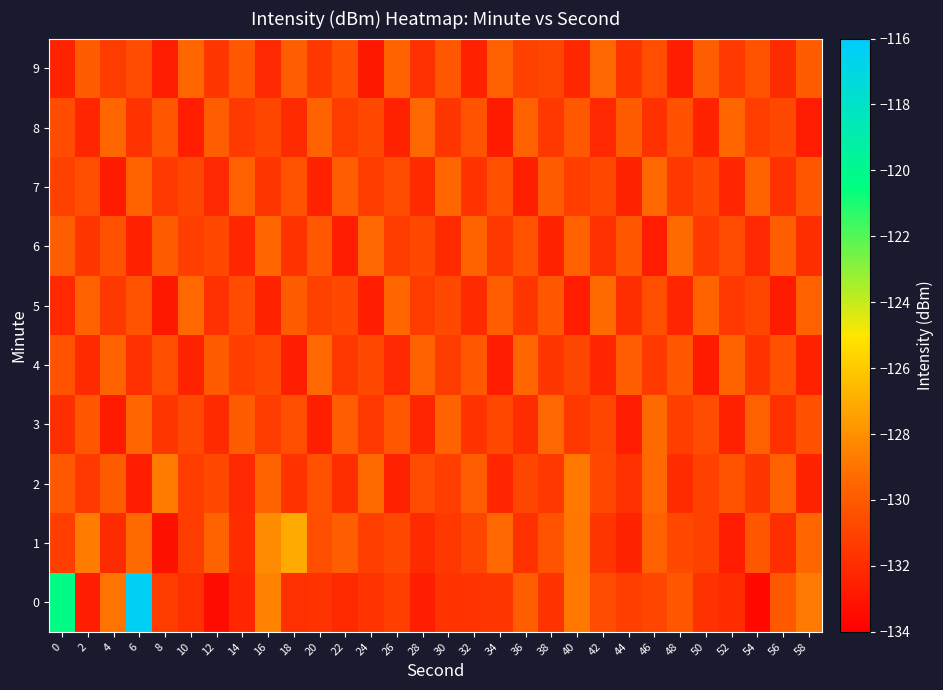

Reading left to right, list all the values displayed in this chart.

0: 0=-120.3	2=-132.7	4=-129.0	6=-116.4	8=-131.3	10=-131.8	12=-133.4	14=-132.3	16=-128.4	18=-131.8	20=-131.7	22=-132.1	24=-131.7	26=-131.2	28=-132.6	30=-131.7	32=-131.7	34=-131.6	36=-129.8	38=-131.7	40=-128.8	42=-130.6	44=-131.2	46=-130.8	48=-130.2	50=-131.8	52=-132.0	54=-133.6	56=-130.0	58=-128.8
1: 0=-131.3	2=-128.7	4=-132.1	6=-129.3	8=-133.2	10=-131.3	12=-129.6	14=-132.0	16=-128.1	18=-127.1	20=-130.5	22=-129.8	24=-131.2	26=-130.7	28=-132.1	30=-131.5	32=-130.9	34=-129.4	36=-131.8	38=-130.3	40=-128.9	42=-131.6	44=-132.4	46=-129.7	48=-130.8	50=-131.1	52=-132.7	54=-130.2	56=-131.9	58=-129.5
2: 0=-130.1	2=-131.4	4=-129.9	6=-132.6	8=-128.7	10=-131.3	12=-130.8	14=-132.2	16=-129.6	18=-131.7	20=-130.4	22=-131.9	24=-129.3	26=-132.5	28=-130.6	30=-131.2	32=-129.8	34=-132.3	36=-130.9	38=-131.5	40=-128.8	42=-130.7	44=-131.8	46=-129.4	48=-132.0	50=-131.1	52=-130.3	54=-131.6	56=-129.7	58=-132.4
3: 0=-131.9	2=-130.2	4=-132.8	6=-129.5	8=-131.6	10=-130.7	12=-132.1	14=-129.9	16=-131.3	18=-130.5	20=-132.6	22=-129.8	24=-131.4	26=-130.1	28=-132.3	30=-129.6	32=-131.7	34=-130.8	36=-132.0	38=-129.4	40=-131.5	42=-130.9	44=-132.7	46=-129.3	48=-131.2	50=-130.6	52=-132.5	54=-129.7	56=-131.8	58=-130.4
4: 0=-130.3	2=-132.1	4=-129.6	6=-131.8	8=-130.5	10=-132.4	12=-129.9	14=-131.2	16=-130.7	18=-132.6	20=-129.4	22=-131.5	24=-130.8	26=-132.2	28=-129.7	30=-131.3	32=-130.1	34=-132.7	36=-129.5	38=-131.6	40=-130.9	42=-132.3	44=-129.8	46=-131.4	48=-130.2	50=-132.8	52=-129.6	54=-131.7	56=-130.4	58=-132.5
5: 0=-132.2	2=-129.7	4=-131.5	6=-130.3	8=-132.9	10=-129.4	12=-131.8	14=-130.6	16=-132.4	18=-129.9	20=-131.1	22=-130.8	24=-132.6	26=-129.5	28=-131.3	30=-130.7	32=-132.1	34=-129.8	36=-131.6	38=-130.2	40=-132.7	42=-129.3	44=-131.9	46=-130.5	48=-132.3	50=-129.6	52=-131.4	54=-130.9	56=-132.8	58=-129.7
6: 0=-129.8	2=-131.6	4=-130.4	6=-132.5	8=-129.9	10=-131.2	12=-130.7	14=-132.3	16=-129.5	18=-131.7	20=-130.1	22=-132.6	24=-129.4	26=-131.3	28=-130.8	30=-132.1	32=-129.6	34=-131.5	36=-130.3	38=-132.4	40=-129.7	42=-131.8	44=-130.2	46=-132.7	48=-129.3	50=-131.4	52=-130.6	54=-132.2	56=-129.8	58=-131.9
7: 0=-131.1	2=-130.5	4=-132.8	6=-129.6	8=-131.4	10=-130.9	12=-132.2	14=-129.7	16=-131.6	18=-130.3	20=-132.5	22=-129.8	24=-131.3	26=-130.6	28=-132.1	30=-129.5	32=-131.7	34=-130.4	36=-132.6	38=-129.9	40=-131.2	42=-130.7	44=-132.4	46=-129.4	48=-131.5	50=-130.8	52=-132.3	54=-129.6	56=-131.8	58=-130.2
8: 0=-130.6	2=-132.3	4=-129.5	6=-131.7	8=-130.2	10=-132.6	12=-129.8	14=-131.4	16=-130.9	18=-132.1	20=-129.6	22=-131.3	24=-130.7	26=-132.5	28=-129.4	30=-131.6	32=-130.3	34=-132.8	36=-129.7	38=-131.5	40=-130.1	42=-132.2	44=-129.9	46=-131.8	48=-130.4	50=-132.4	52=-129.5	54=-131.2	56=-130.8	58=-132.7
9: 0=-132.4	2=-129.9	4=-131.3	6=-130.6	8=-132.7	10=-129.5	12=-131.6	14=-130.1	16=-132.2	18=-129.8	20=-131.5	22=-130.4	24=-132.9	26=-129.6	28=-131.8	30=-130.2	32=-132.5	34=-129.7	36=-131.1	38=-130.9	40=-132.3	42=-129.4	44=-131.7	46=-130.5	48=-132.6	50=-129.8	52=-131.4	54=-130.3	56=-132.1	58=-129.9